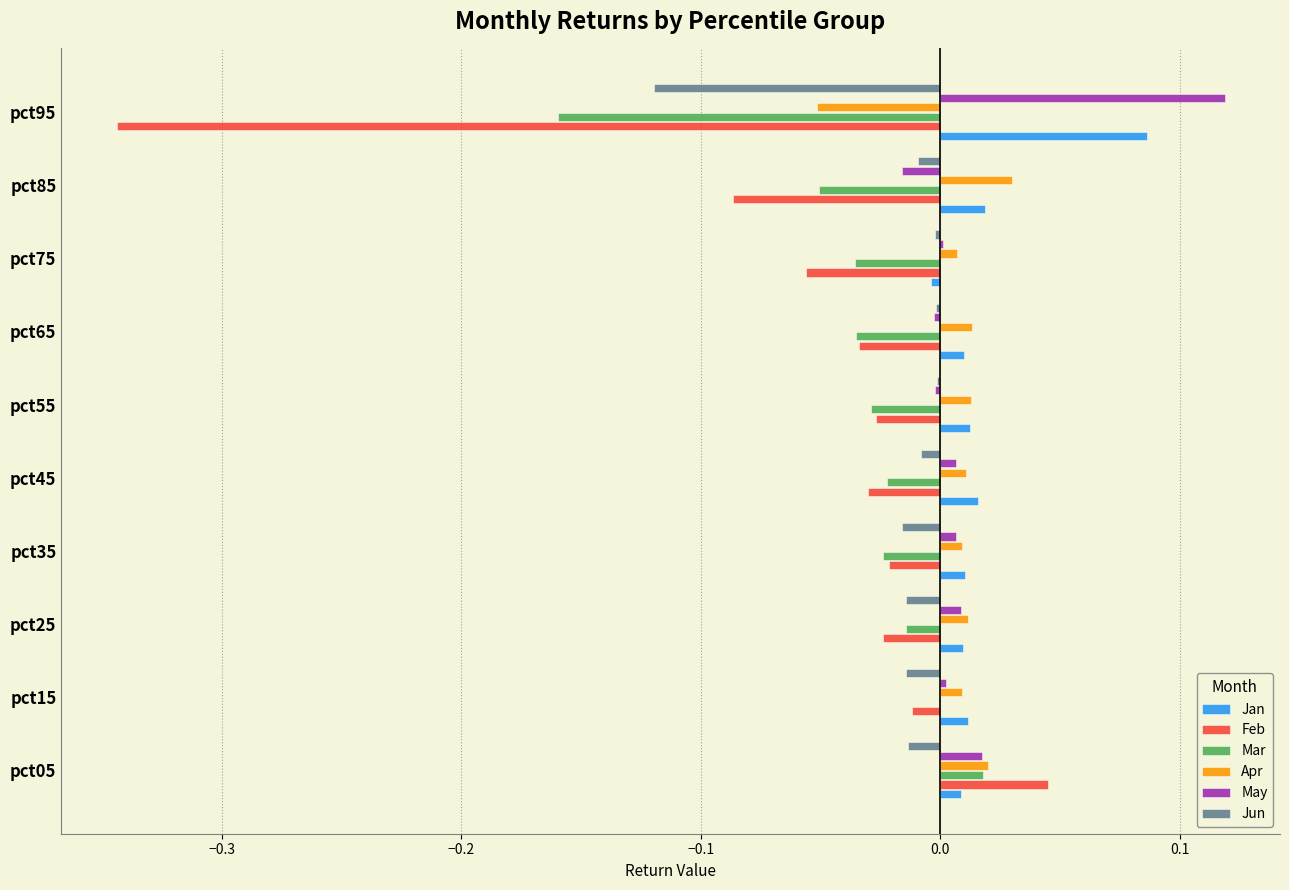

What is the sum of all Mar values?

-0.4